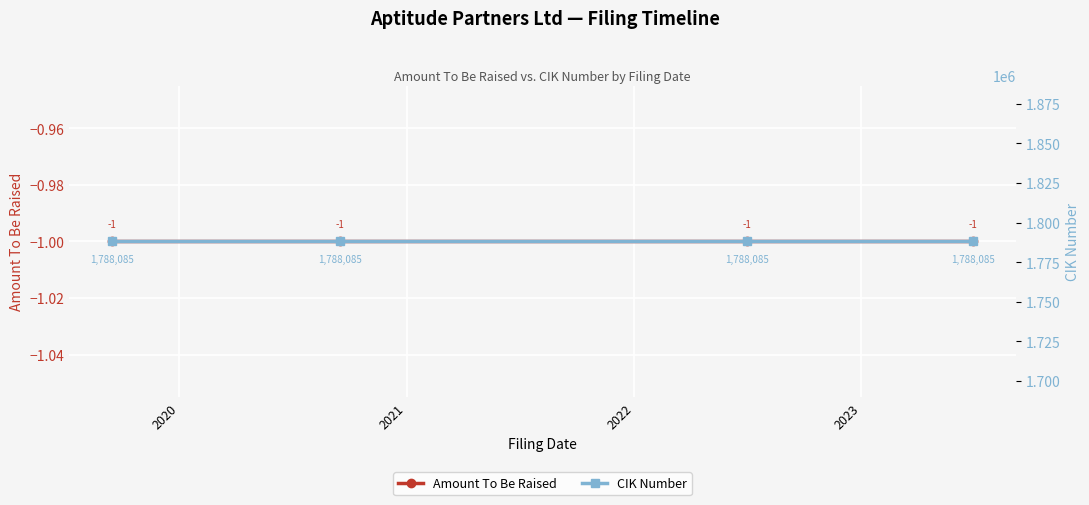

What is the approximate value of Amount To Be Raised at 2021?

-1